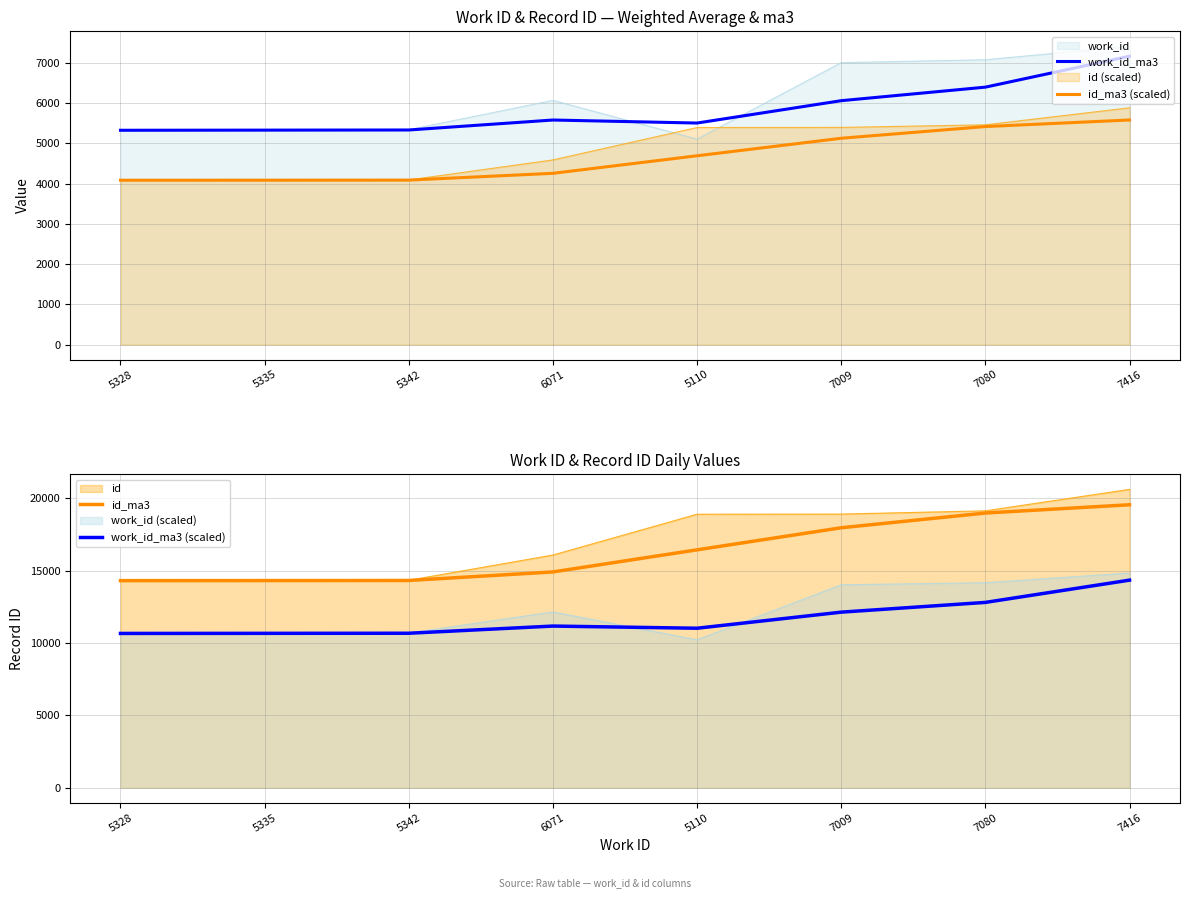

What is the value of the work_id_ma3 point at the 5th from the left?

5507.7